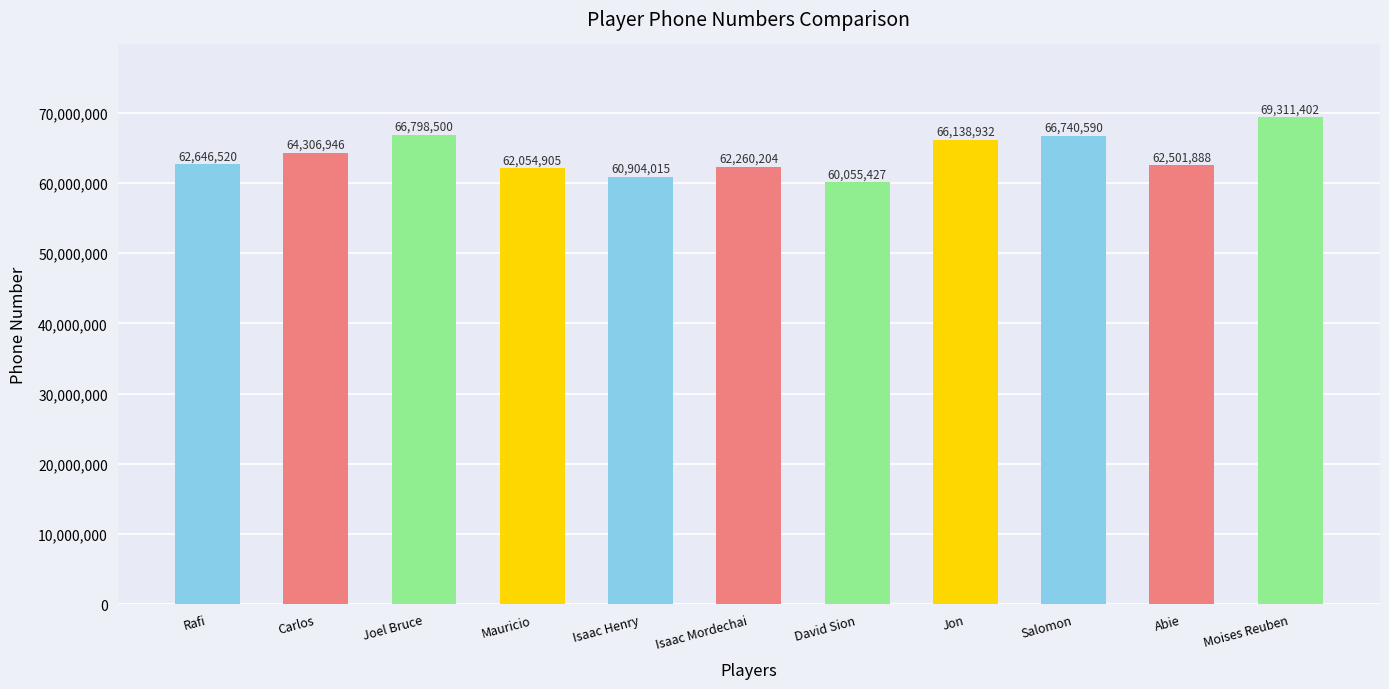

The value at Abie is 34926666. True or false?

False